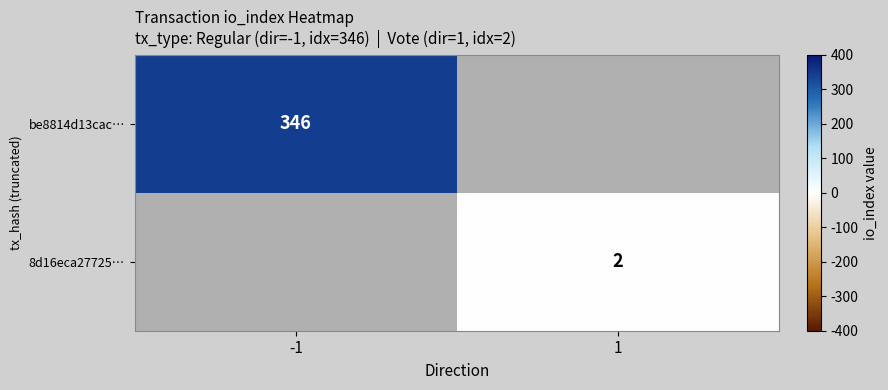

The 8d16eca27725… series shows 0.7 at 1. True or false?

False